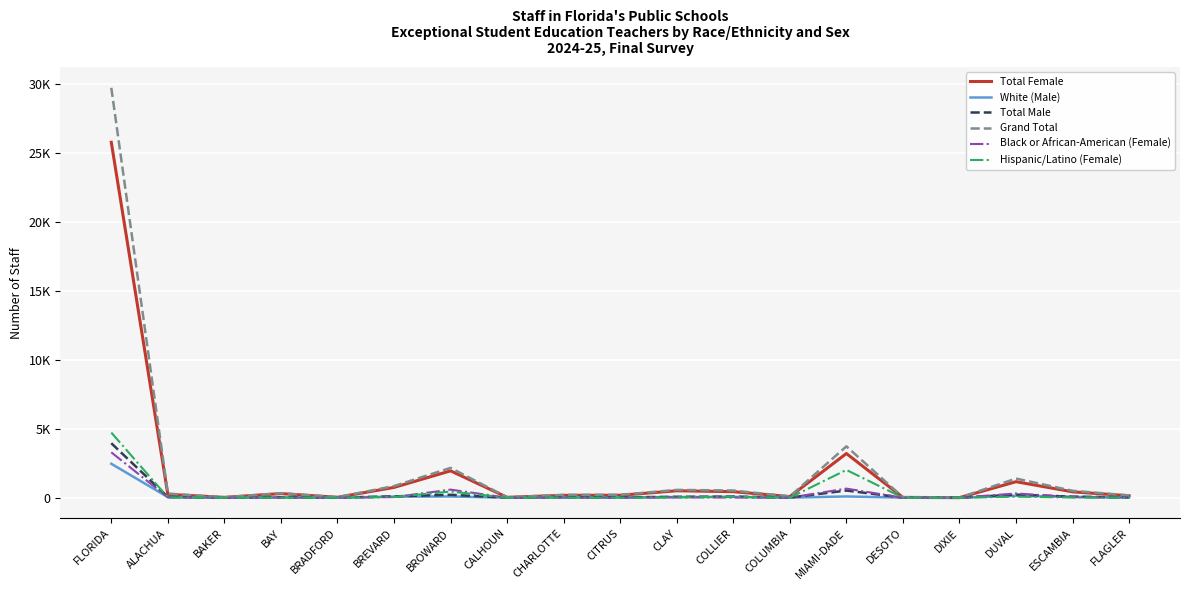

What are all the series names shown in the legend?

Total Female, White (Male), Total Male, Grand Total, Black or African-American (Female), Hispanic/Latino (Female)